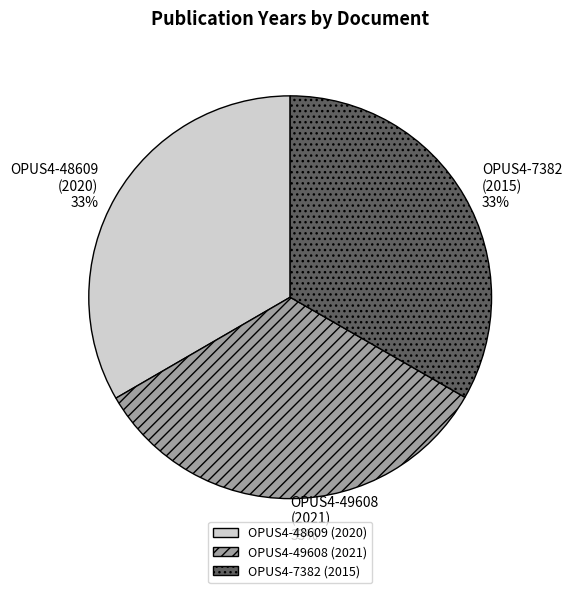

To the nearest percent, what percentage of the pie is OPUS4-48609 (2020)?

33%